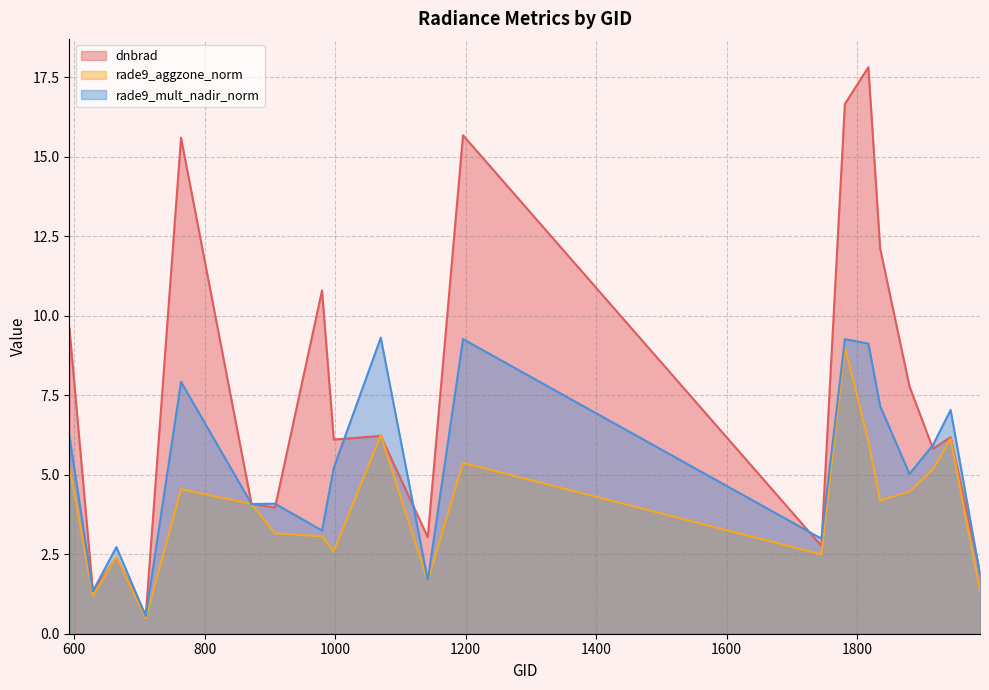

What is the average value of the dnbrad series?

7.5